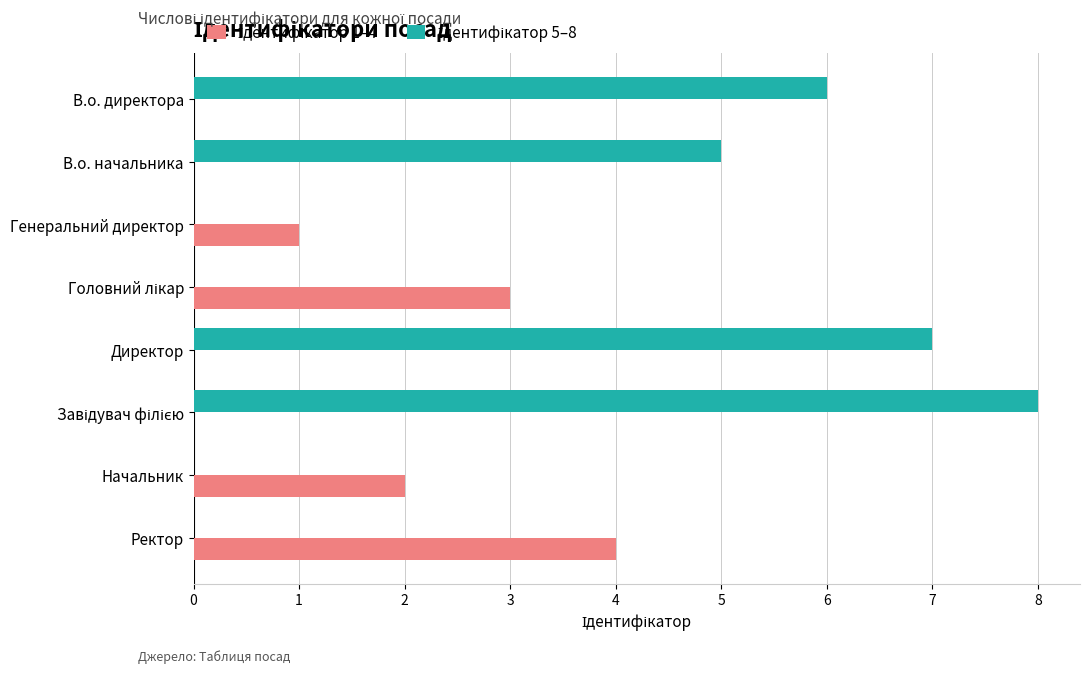

How many categories are shown in the chart?

8